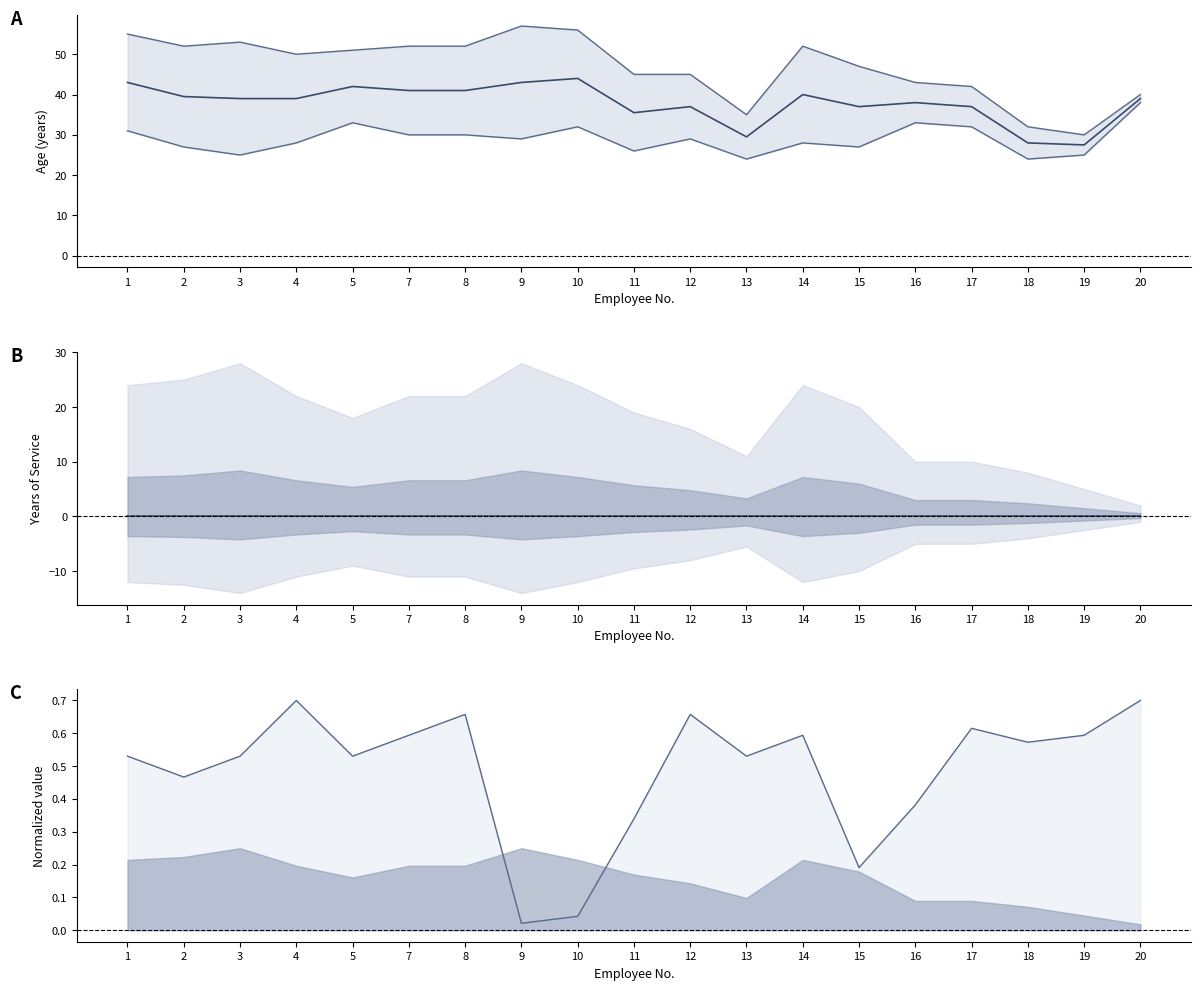

Which has a higher value, 10 or 13?

10